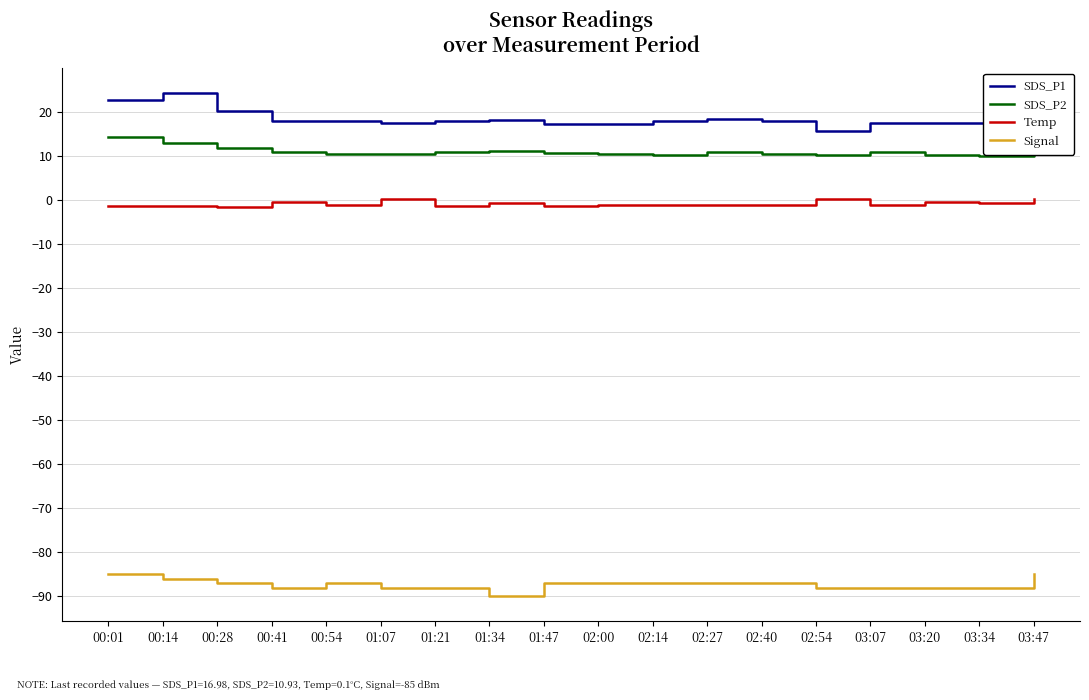

At 00:14, list the series in order from smallest to largest.

Signal, Temp, SDS_P2, SDS_P1